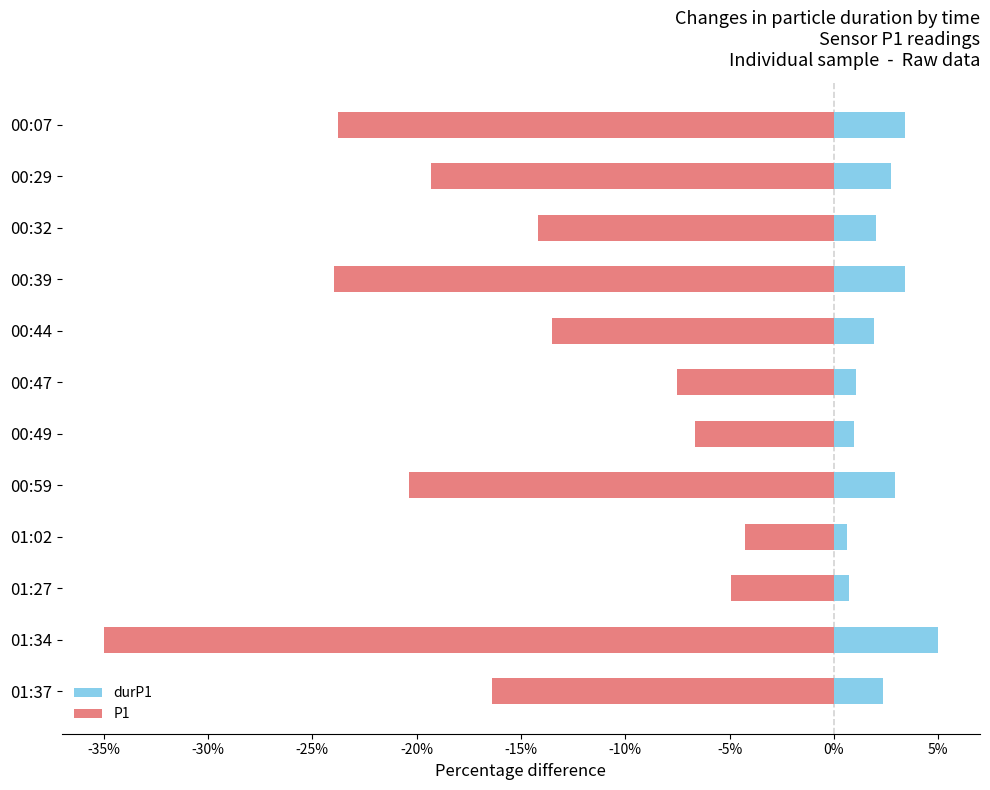

How many data points in P1 are less than -14?

7